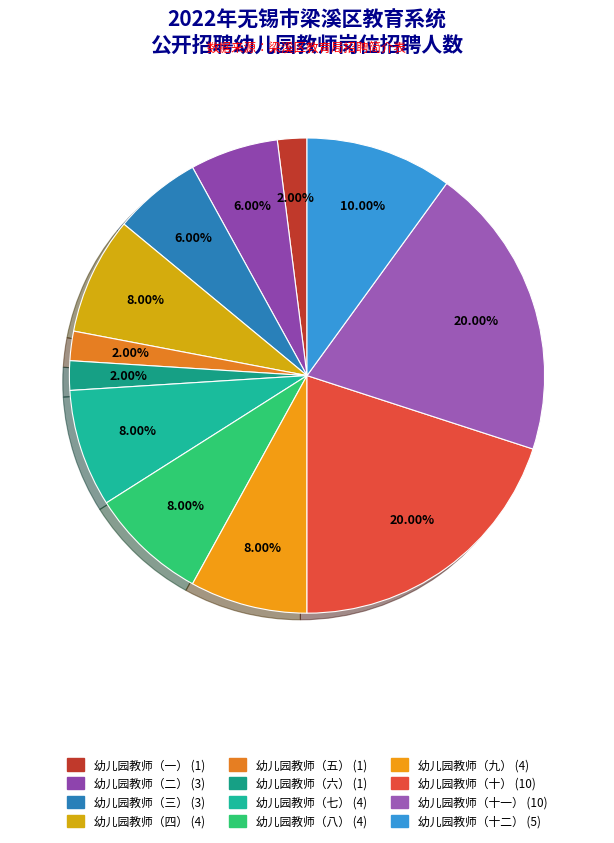

Rank the categories by value from lowest to highest.

幼儿园教师（一）, 幼儿园教师（五）, 幼儿园教师（六）, 幼儿园教师（二）, 幼儿园教师（三）, 幼儿园教师（四）, 幼儿园教师（七）, 幼儿园教师（八）, 幼儿园教师（九）, 幼儿园教师（十二）, 幼儿园教师（十）, 幼儿园教师（十一）